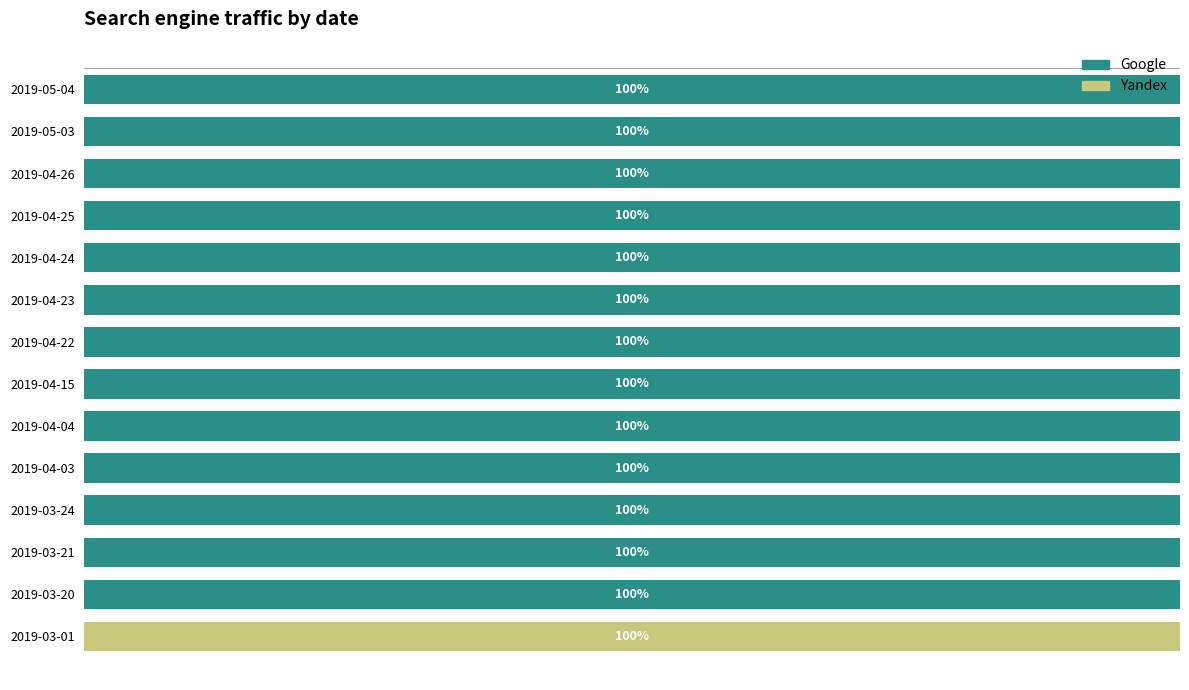

Where is Google nearest to the value 50?

2019-03-01